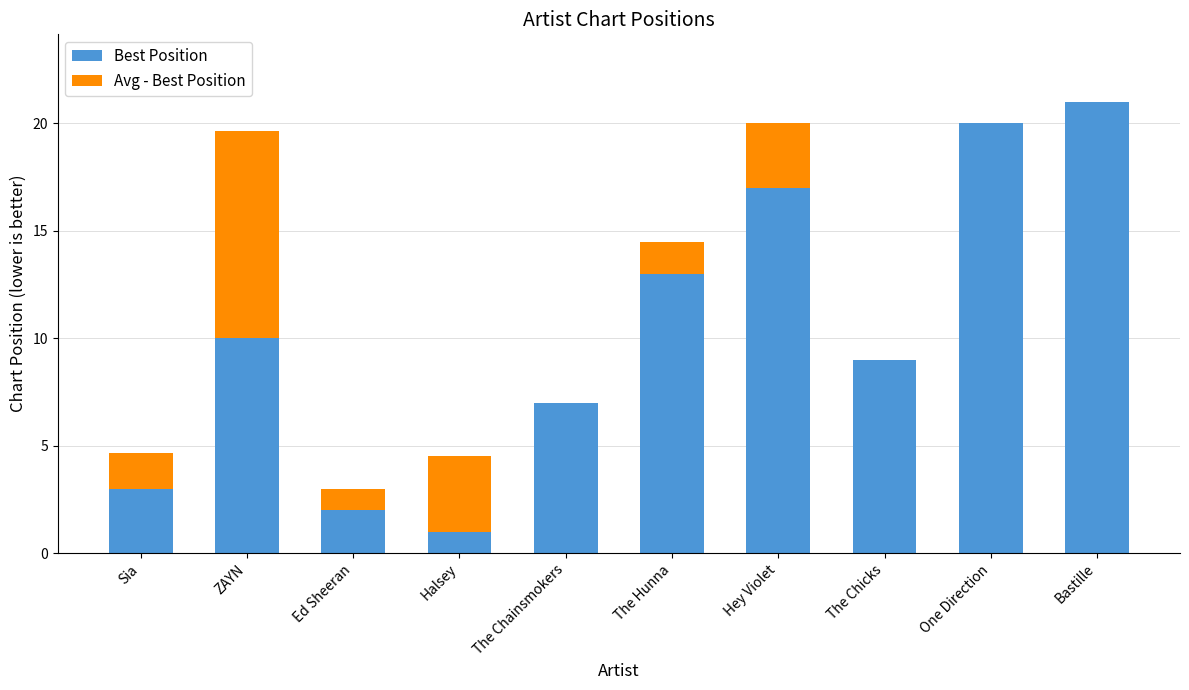

How many distinct data groups are displayed?

2